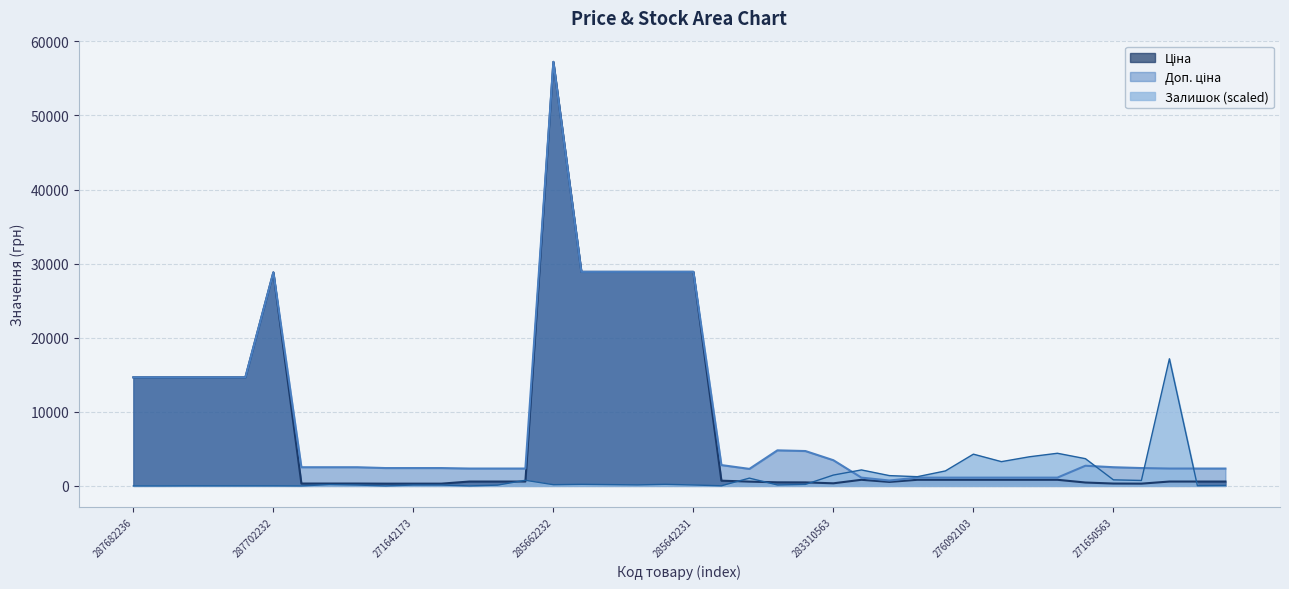

What is the greatest value displayed?

57235.5